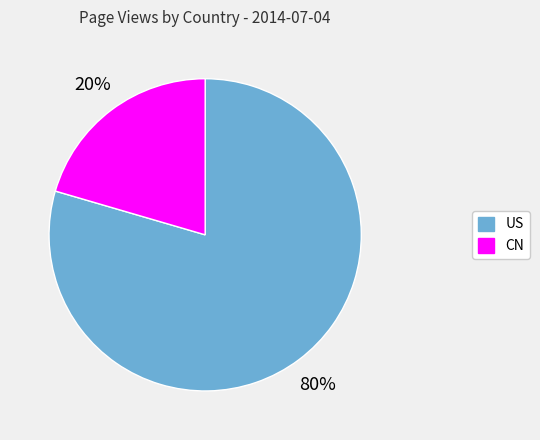

True or false: CN accounts for 20% of the total.

True